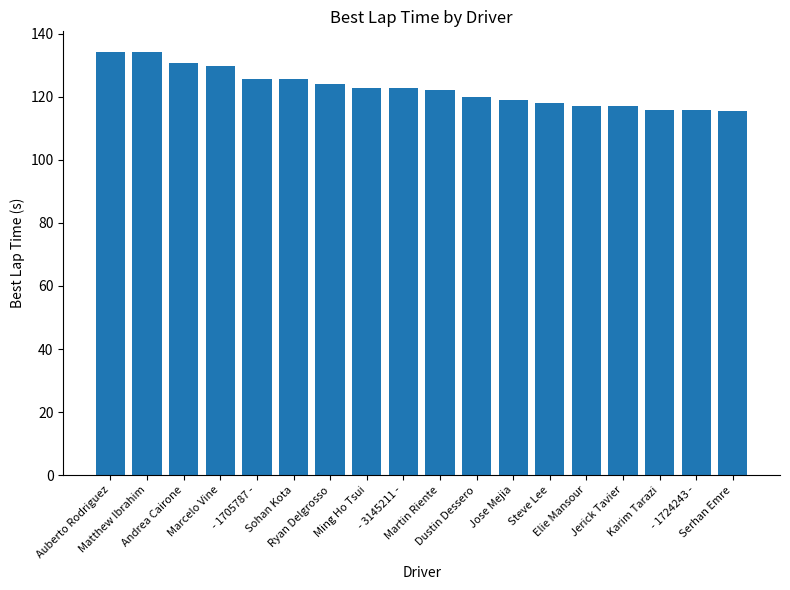

What is the value of the 17th bar from the left?

115.8